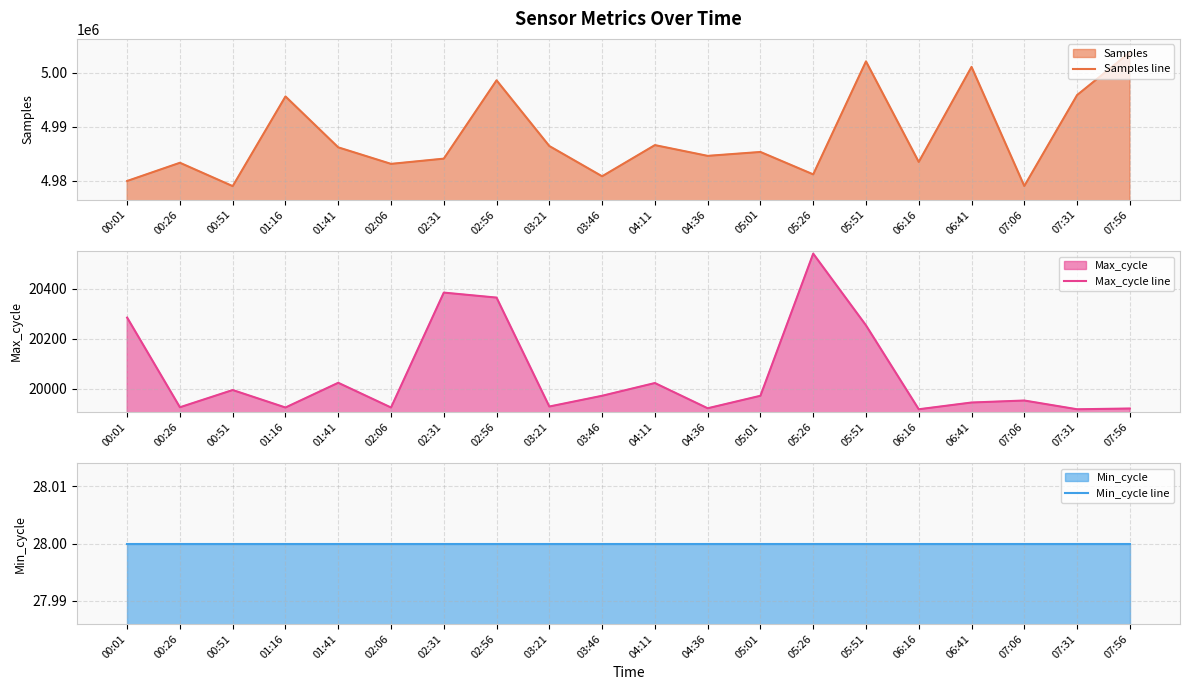

What are all the series names shown in the legend?

Samples line, Max_cycle line, Min_cycle line